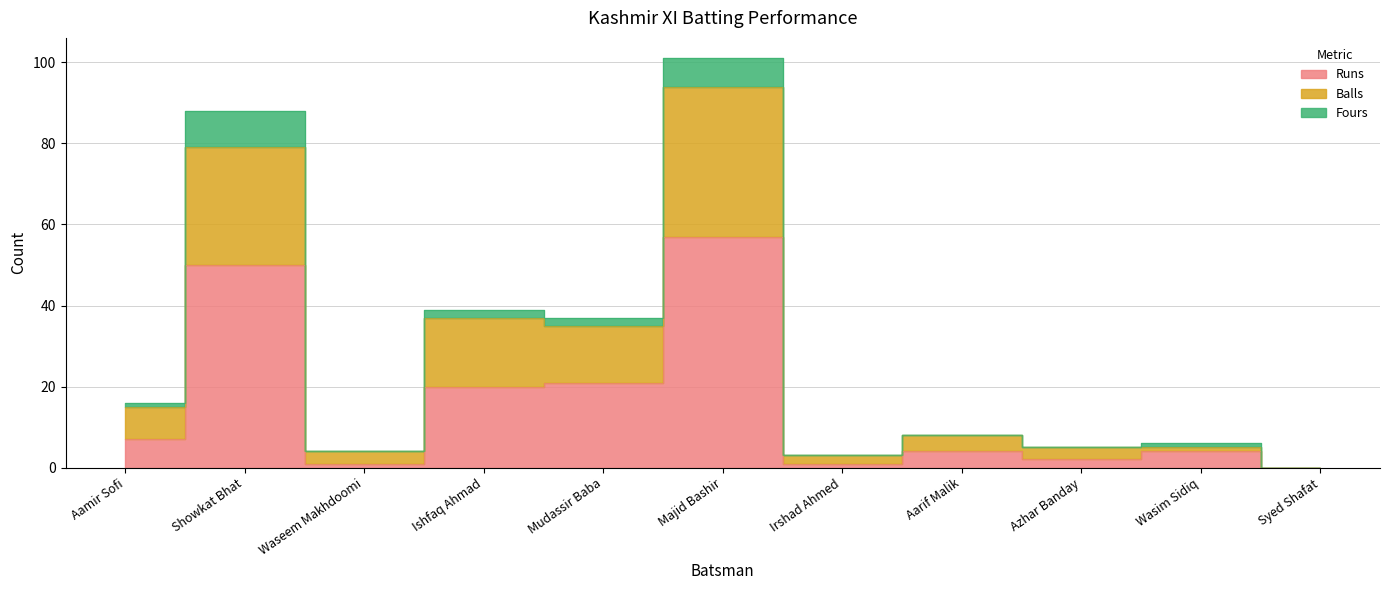

What is the difference between the Runs values at Syed Shafat and Showkat Bhat?

50